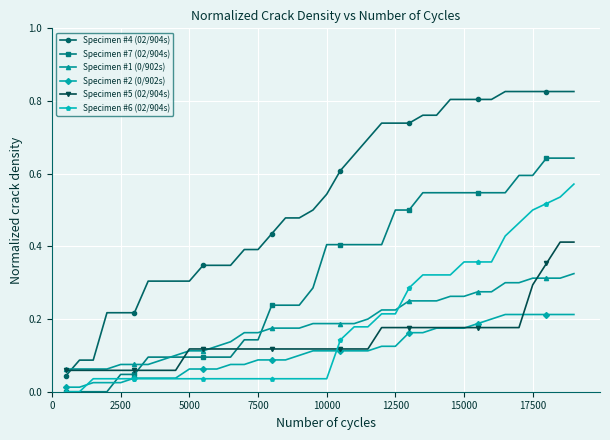

True or false: Specimen #5 (02/904s) and Specimen #7 (02/904s) intersect in this chart.

True